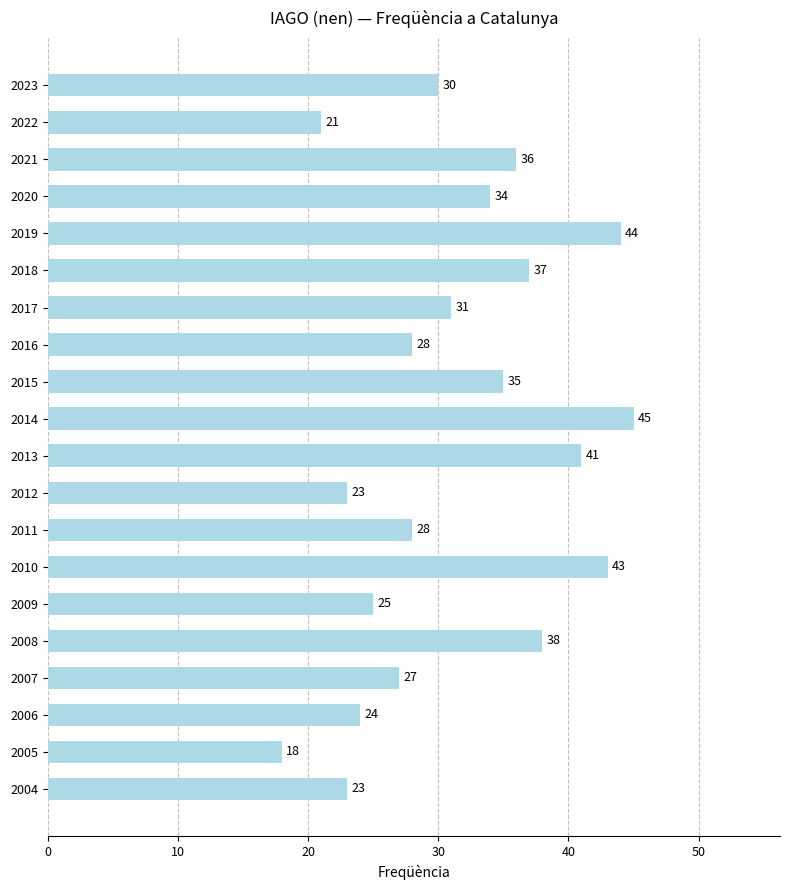

True or false: the data shows 8 at 2004.

False